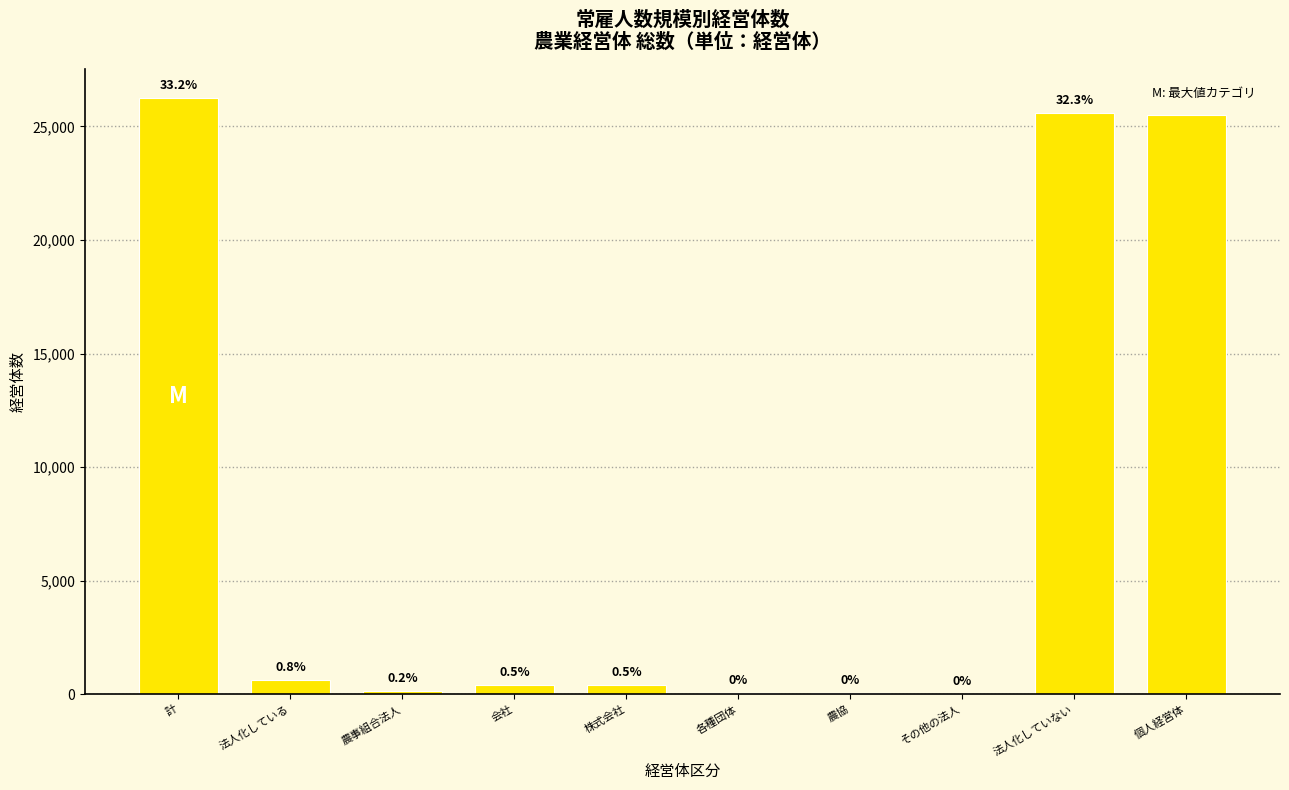

At which category does the chart reach its peak across all series?

計